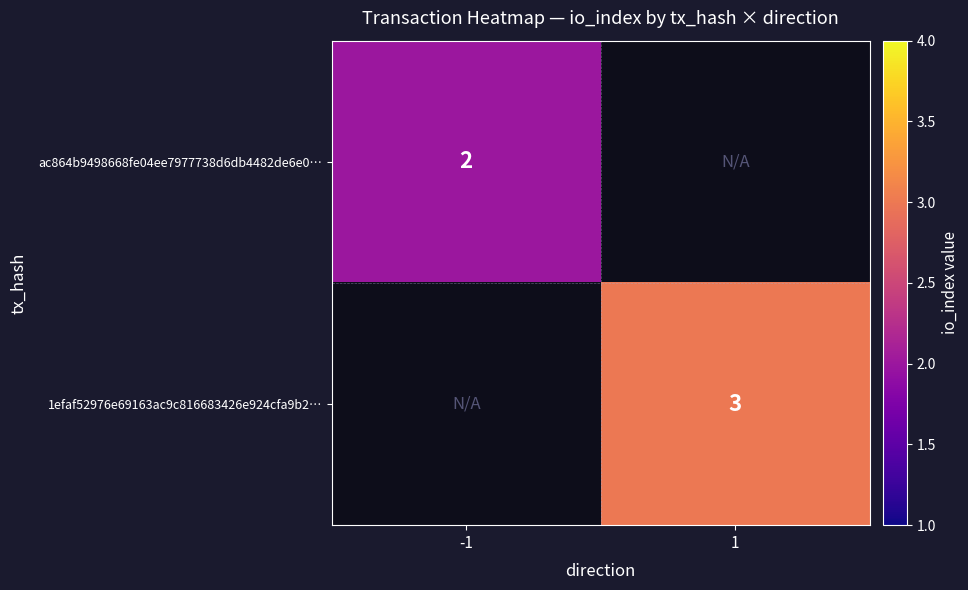

Is it true that ac864b9498668fe04ee7977738d6db4482de6e0… equals 1 at -1?

False